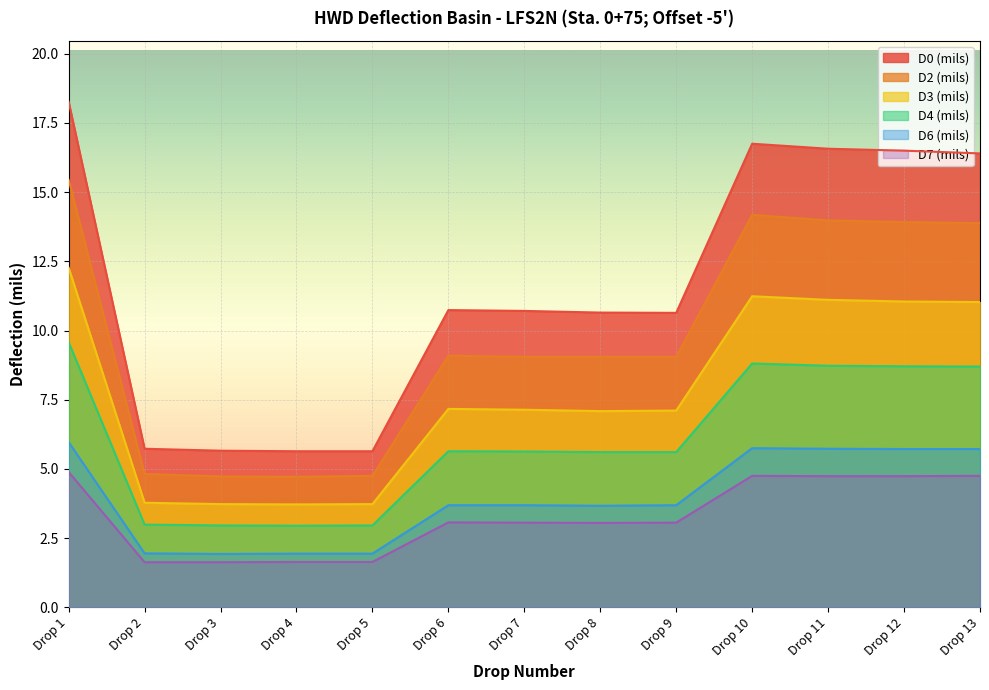

Where is D2 (mils) nearest to the value 10?

Drop 6